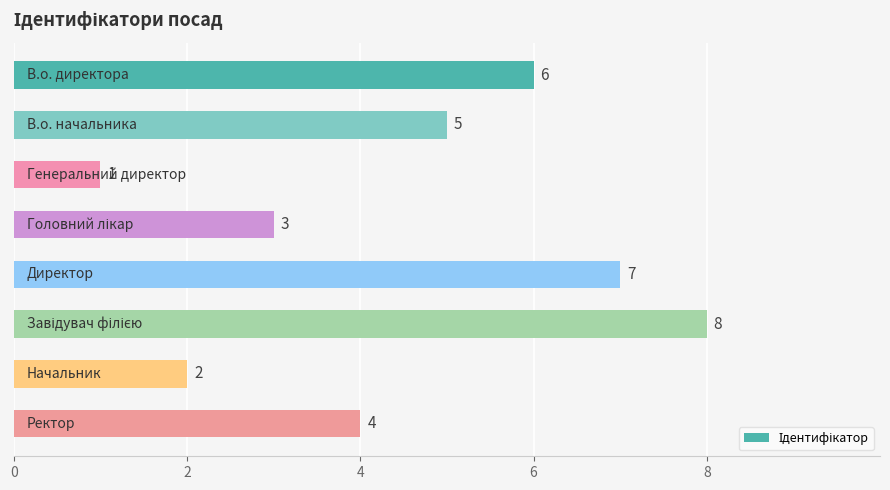

What is the maximum value shown in the chart?

8